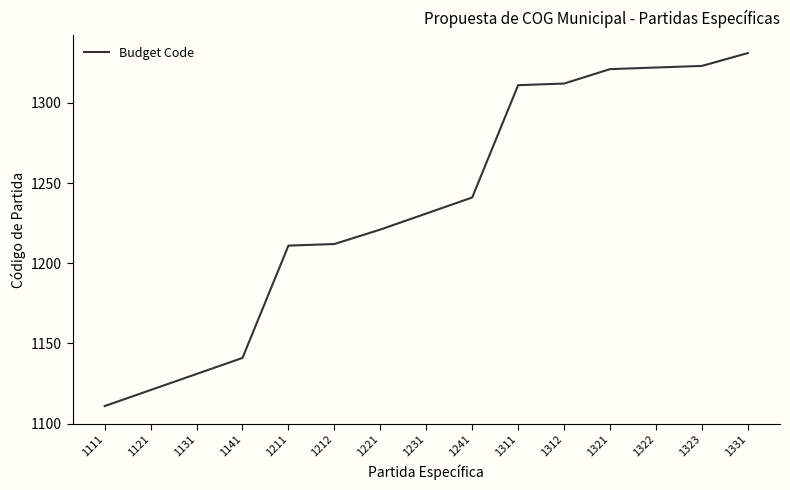

Approximately how many times larger is the value at 1323 compared to 1212?

1.1